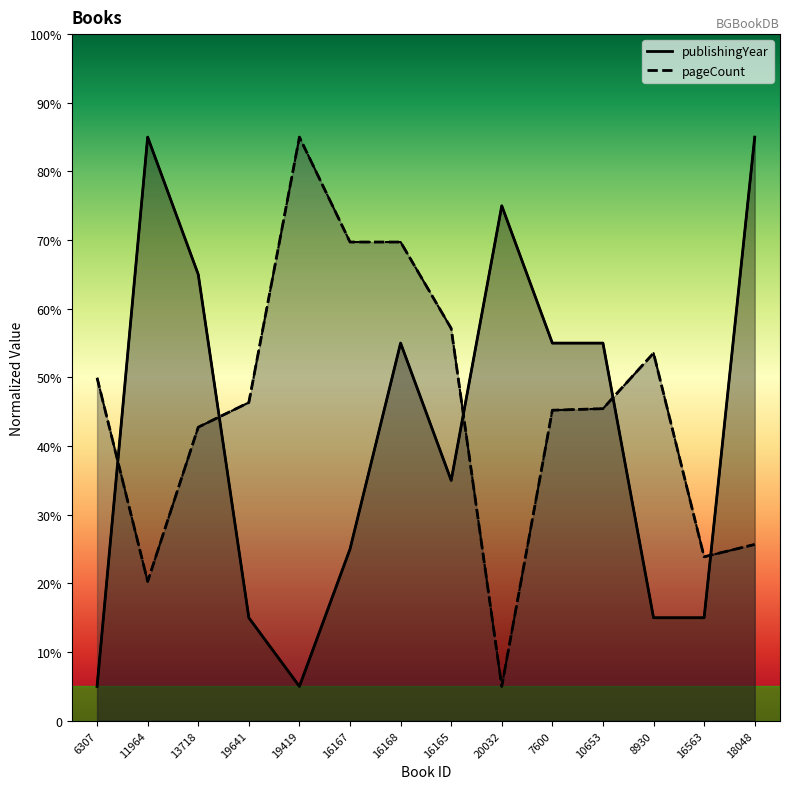

At which category does pageCount reach its first local peak?

19419